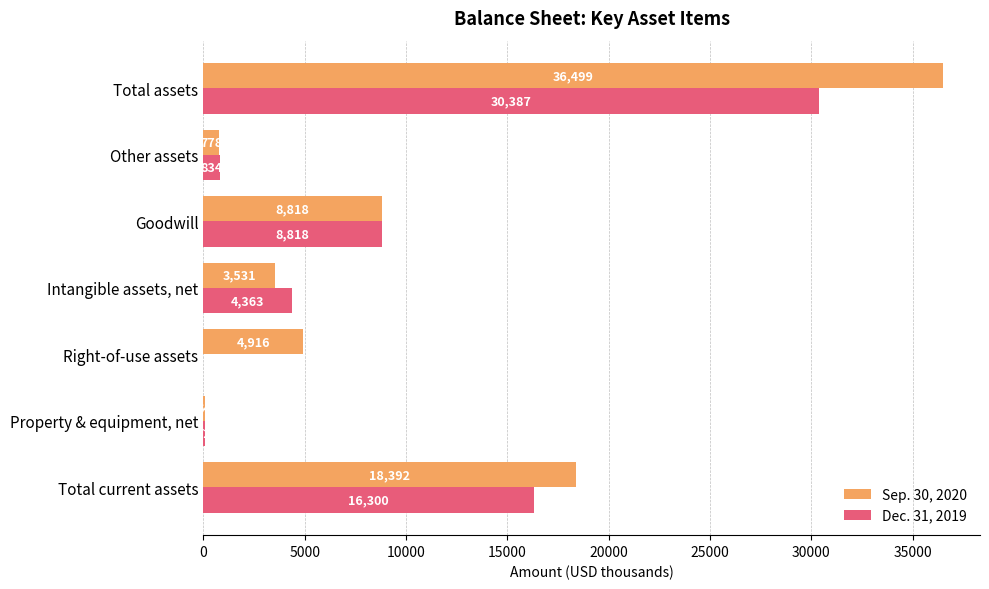

What is the sum of the Dec. 31, 2019 values at Total assets and Other assets?

31221